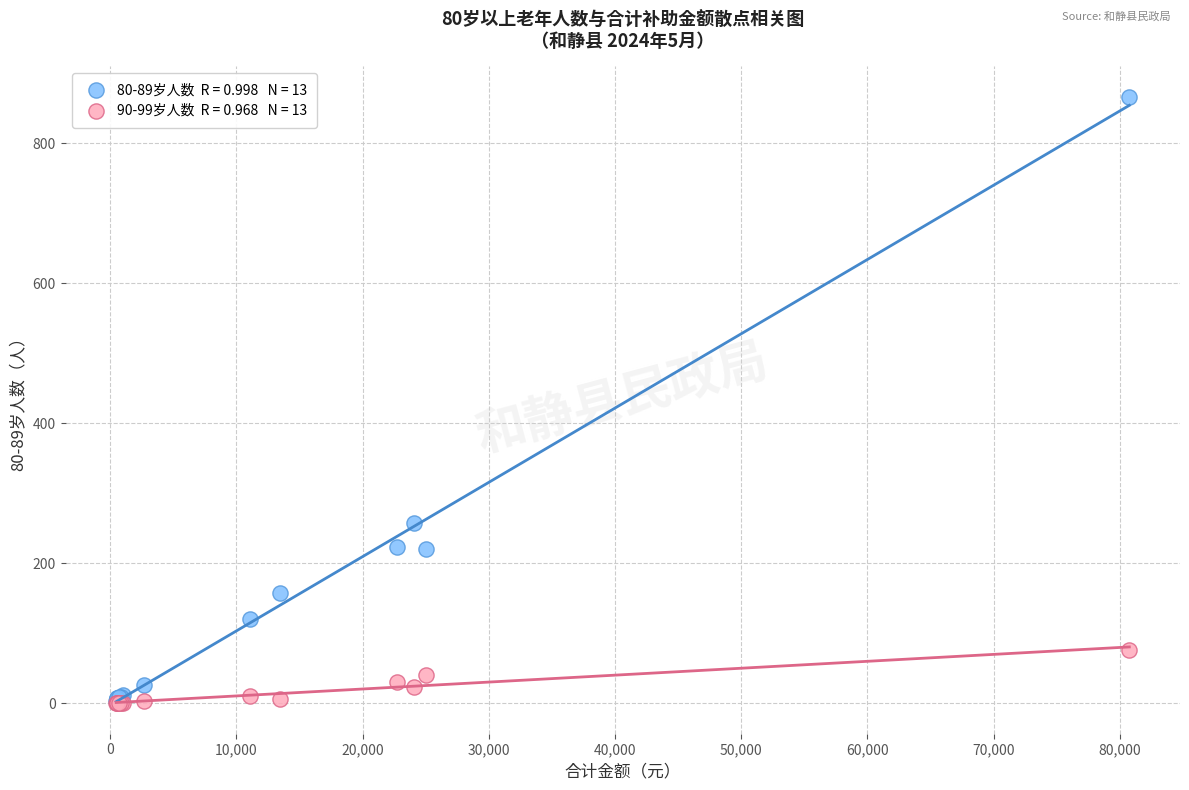

Across all series, what Y value is closest to 433?

258